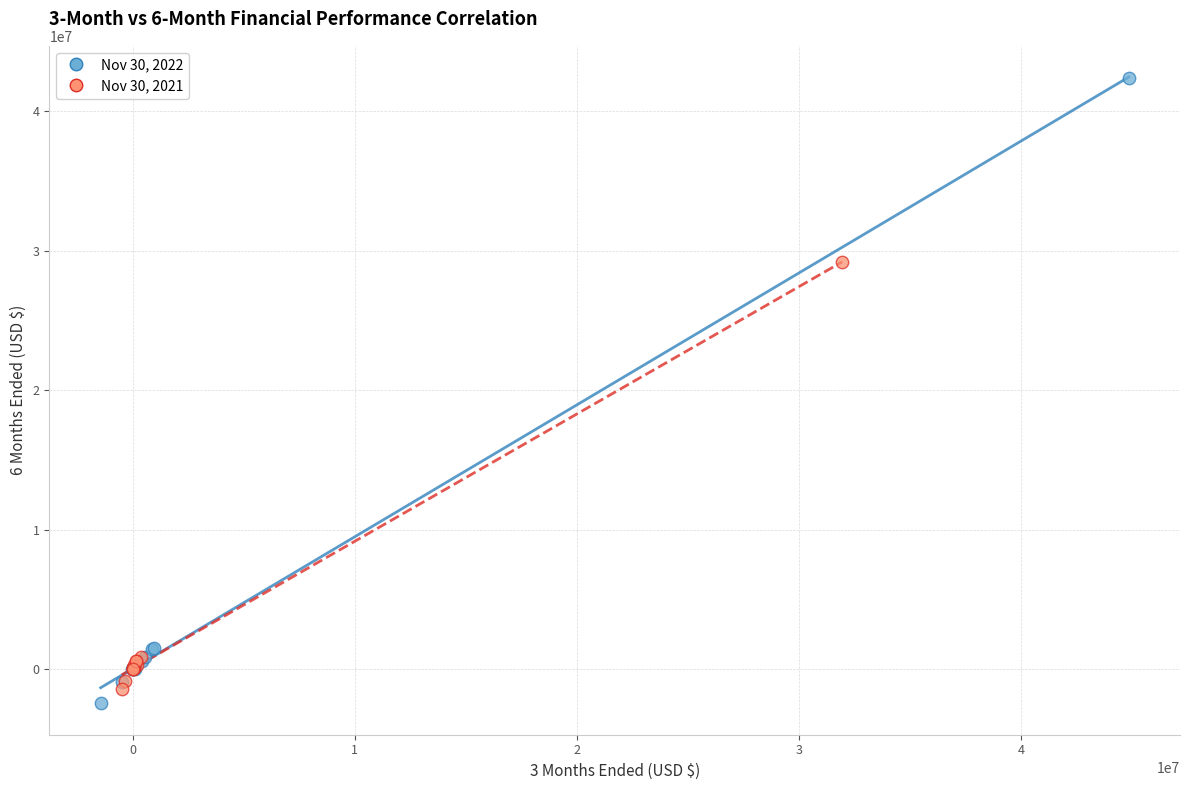

Which series contains the lowest Y value?

Nov 30, 2022